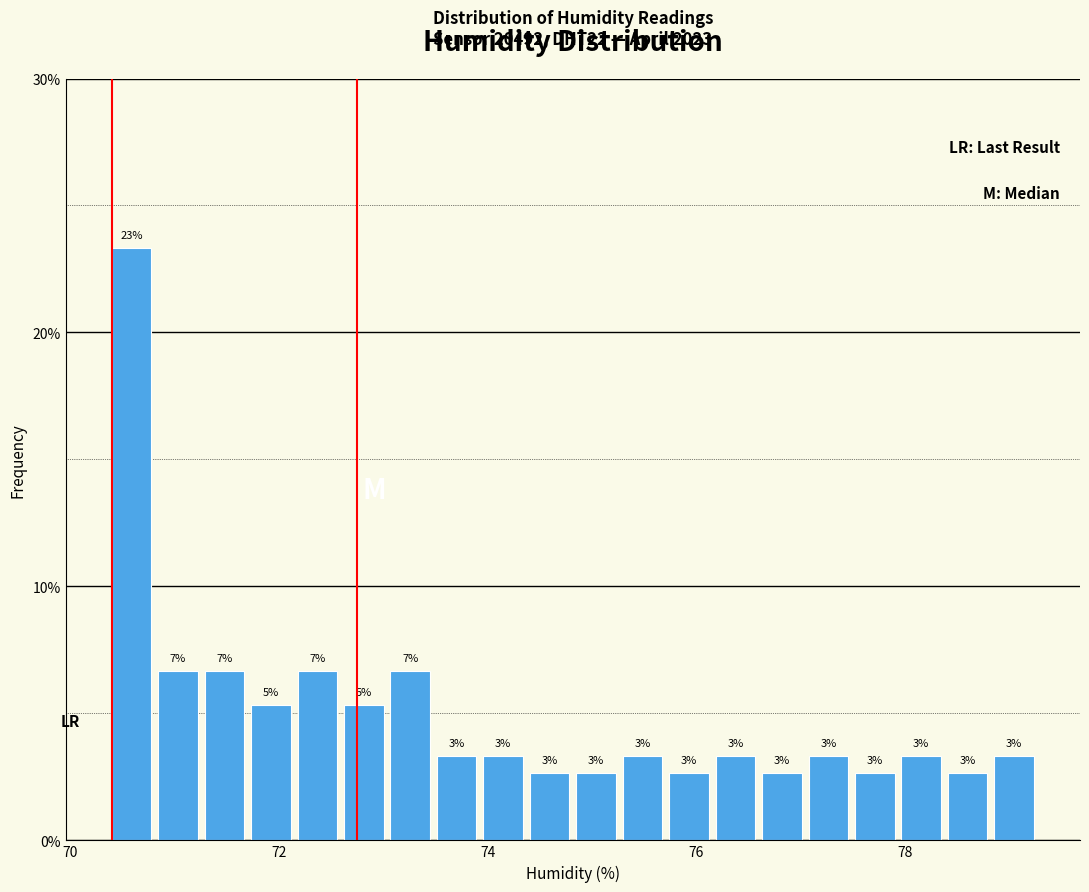

Read against the x-axis, roughly where is the centre of the tallest bar?

70.6